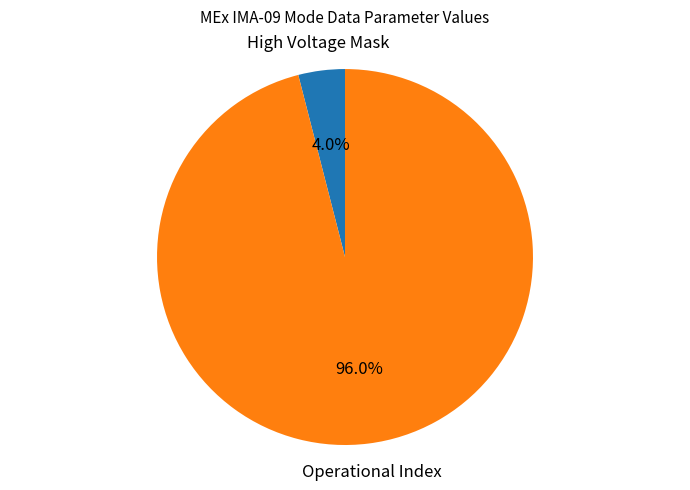

Does any single category account for the majority?

Yes